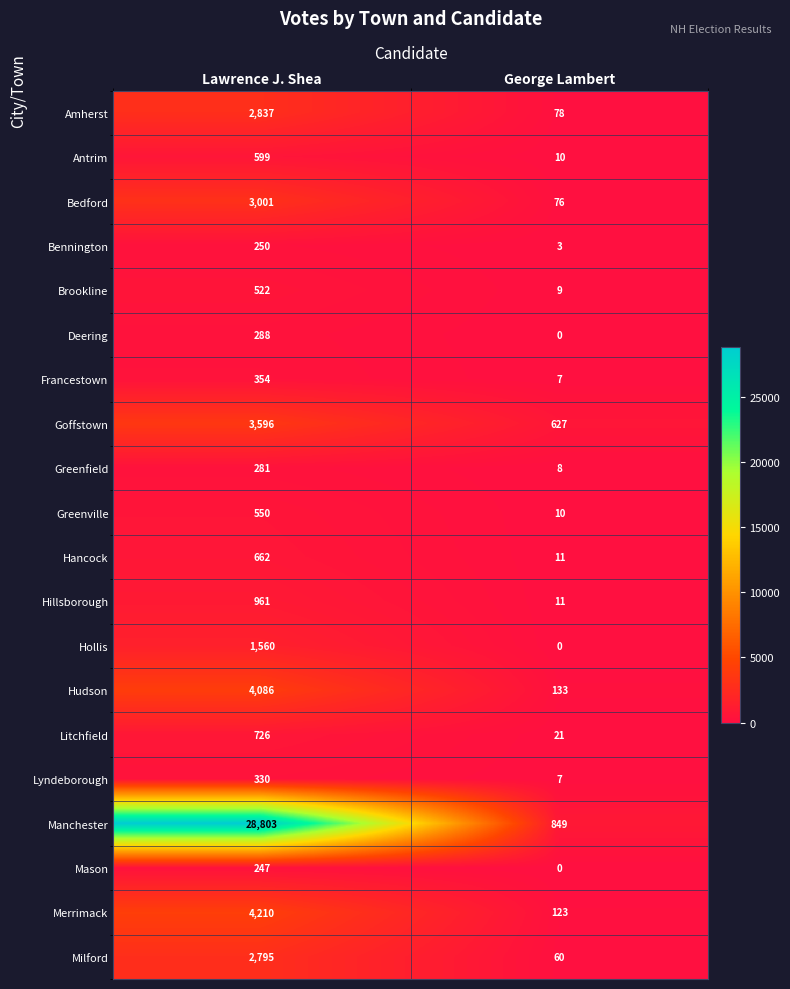

Rank the series by their maximum value, from lowest to highest.

Mason, Bennington, Greenfield, Deering, Lyndeborough, Francestown, Brookline, Greenville, Antrim, Hancock, Litchfield, Hillsborough, Hollis, Milford, Amherst, Bedford, Goffstown, Hudson, Merrimack, Manchester